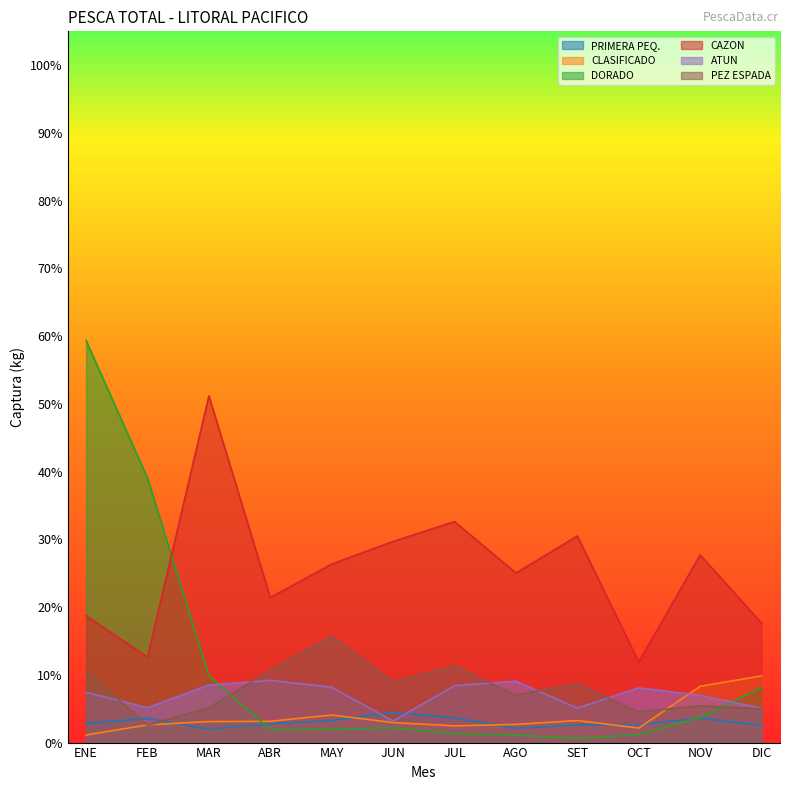

Reading left to right, list all the values displayed in this chart.

PRIMERA PEQ.: 0.0	0.0	0.0	0.0	0.0	0.0	0.0	0.0	0.0	0.0	0.0	0.0
CLASIFICADO: 0.0	0.0	0.0	0.0	0.0	0.0	0.0	0.0	0.0	0.0	0.1	0.1
DORADO: 0.6	0.4	0.1	0.0	0.0	0.0	0.0	0.0	0.0	0.0	0.0	0.1
CAZON: 0.2	0.1	0.5	0.2	0.3	0.3	0.3	0.3	0.3	0.1	0.3	0.2
ATUN: 0.1	0.1	0.1	0.1	0.1	0.0	0.1	0.1	0.1	0.1	0.1	0.1
PEZ ESPADA: 0.1	0.0	0.1	0.1	0.2	0.1	0.1	0.1	0.1	0.0	0.1	0.0